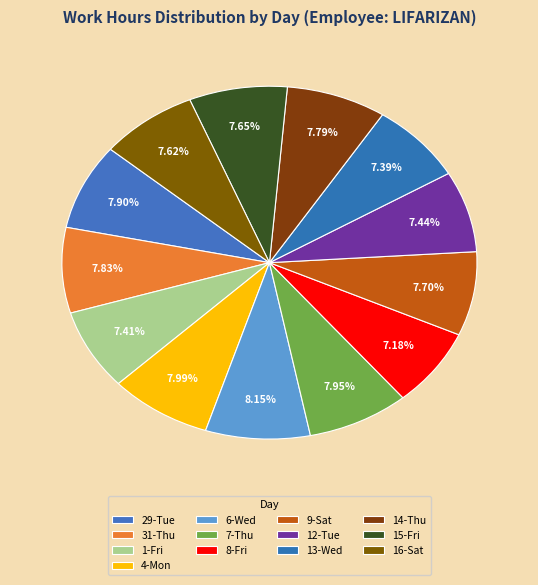

Combined, what portion of the pie is 14-Thu and 6-Wed?

15.9%